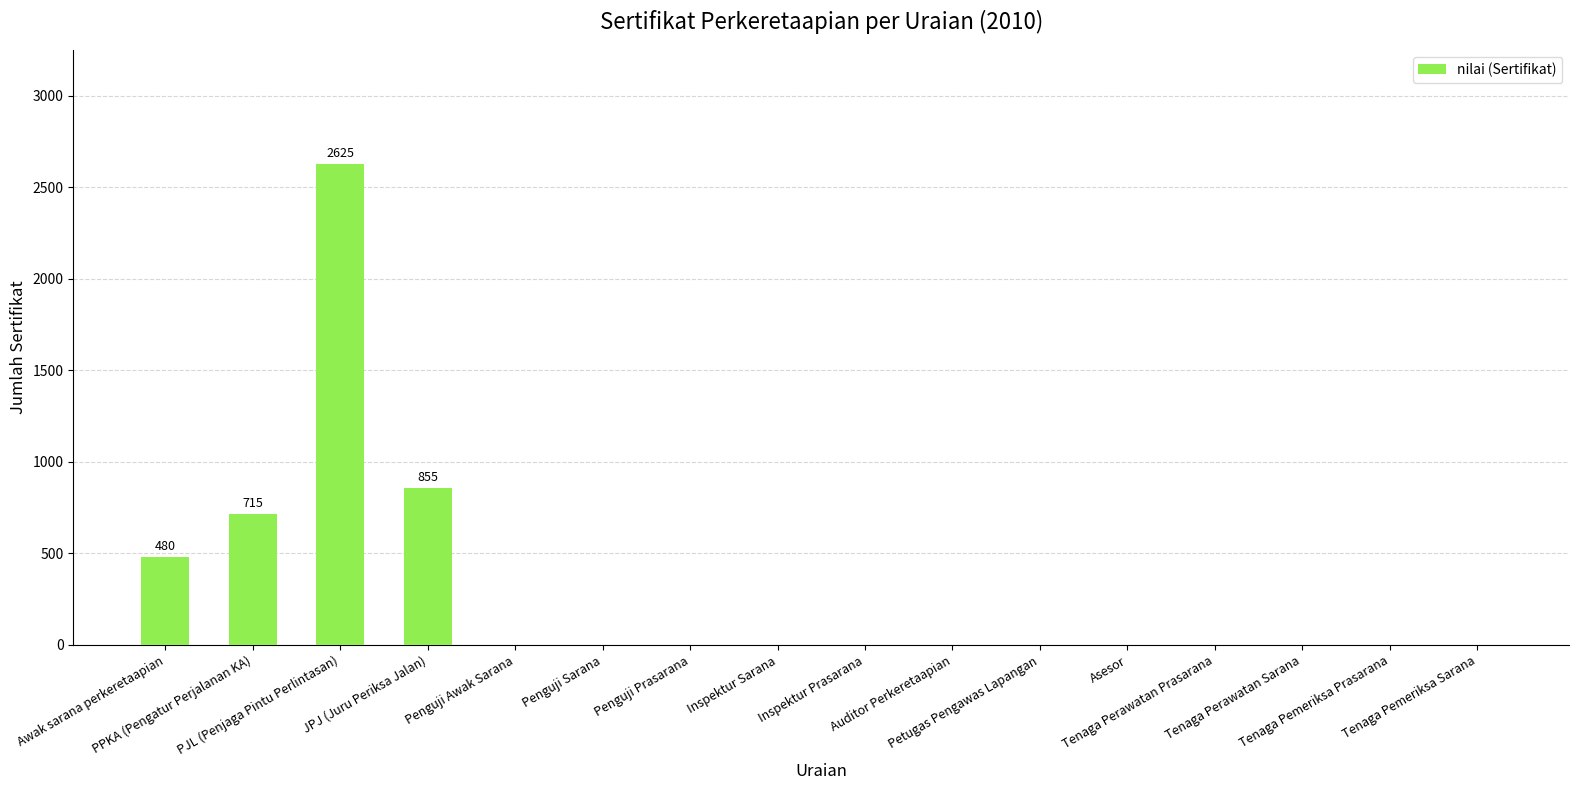

Which has a higher value, Tenaga Pemeriksa Sarana or Awak sarana perkeretaapian?

Awak sarana perkeretaapian